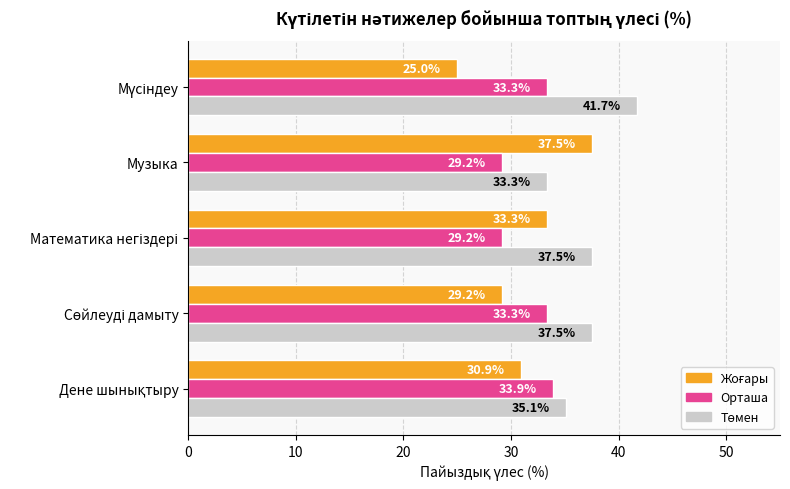

At how many categories does at least one series exceed 35?

5